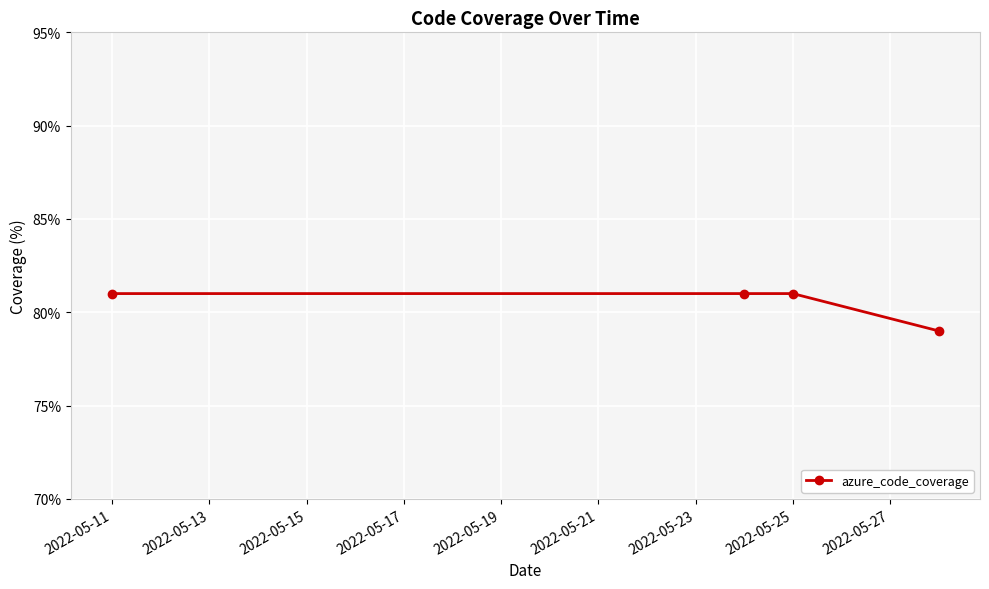

True or false: there are more than 1 points higher than both neighbors.

False